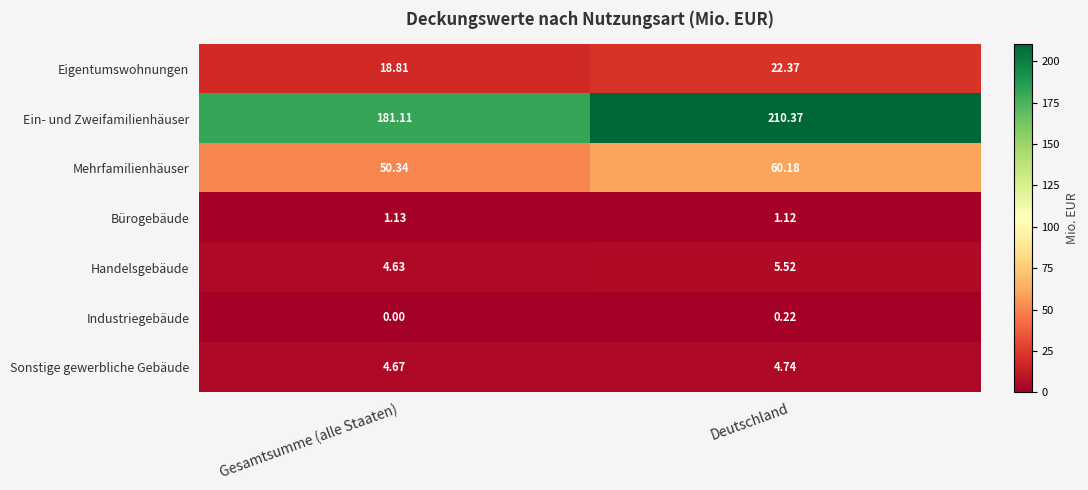

Which series has the largest range (max minus min)?

Ein- und Zweifamilienhäuser